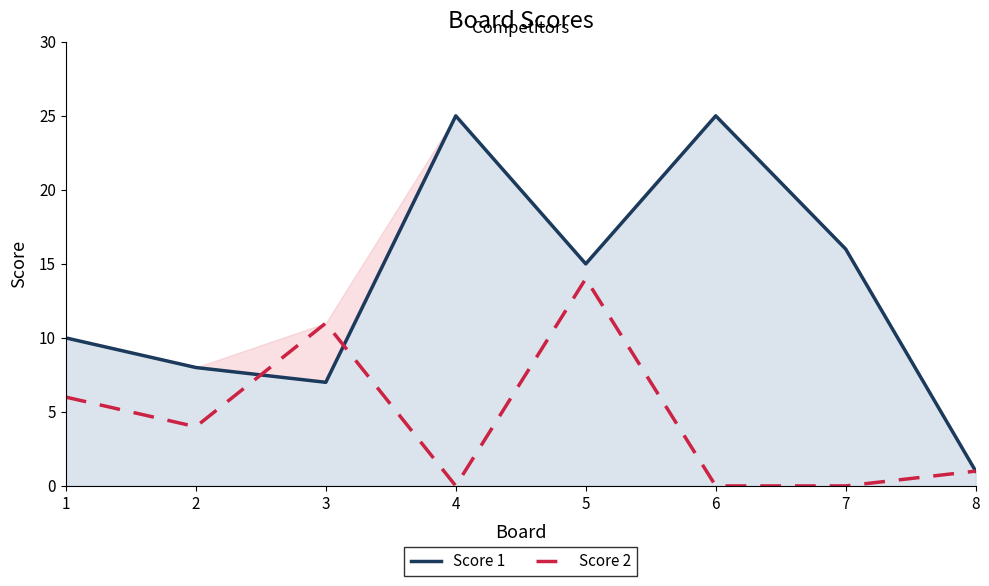

Does the chart display data point markers on the line(s)?

No